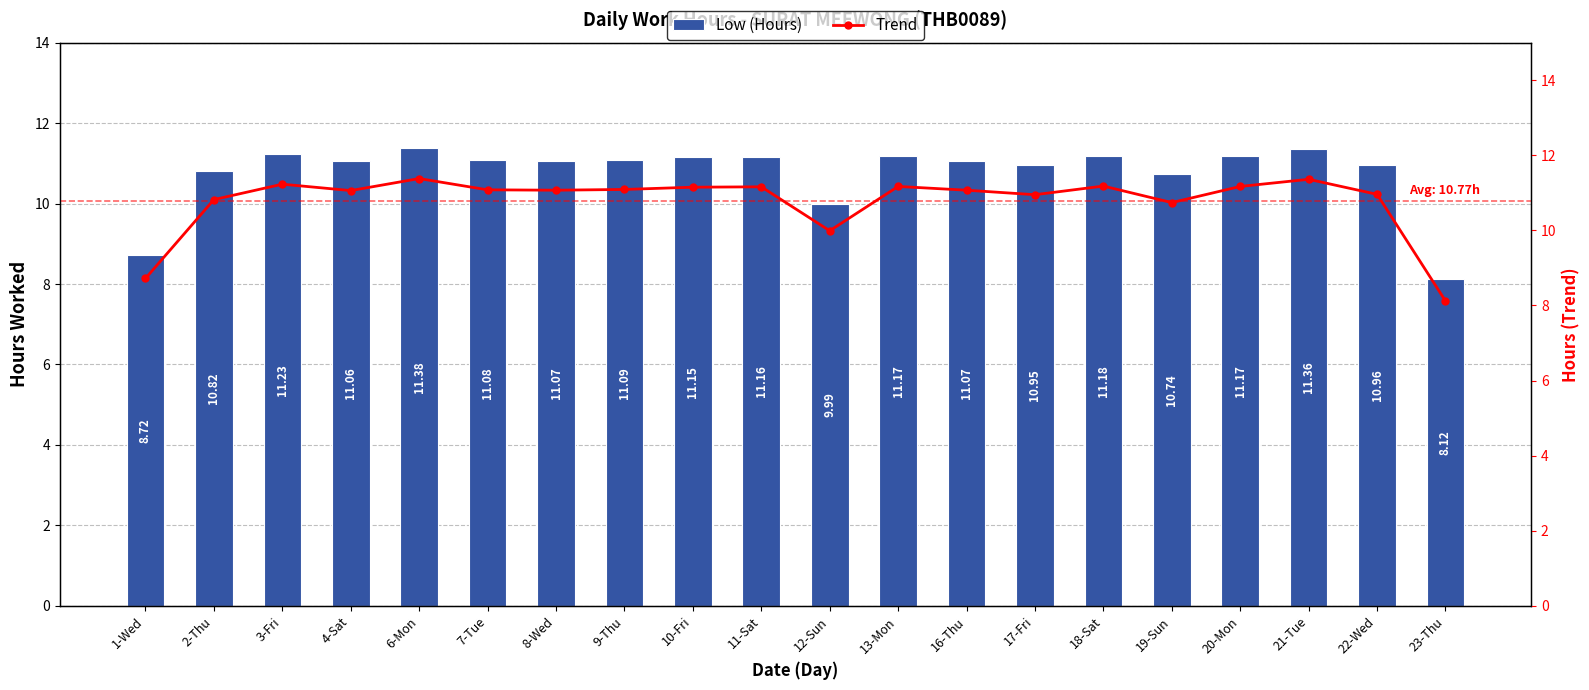

Where does the Low (Hours) series first go above 11?

3-Fri